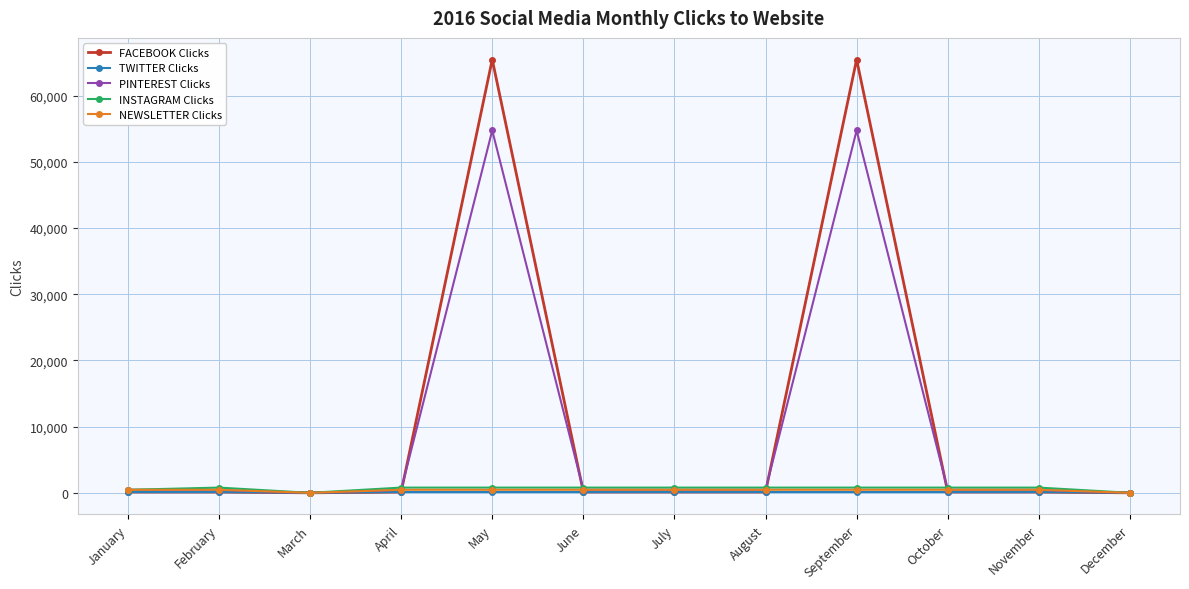

What is the spread (max minus min) of values at August?

666